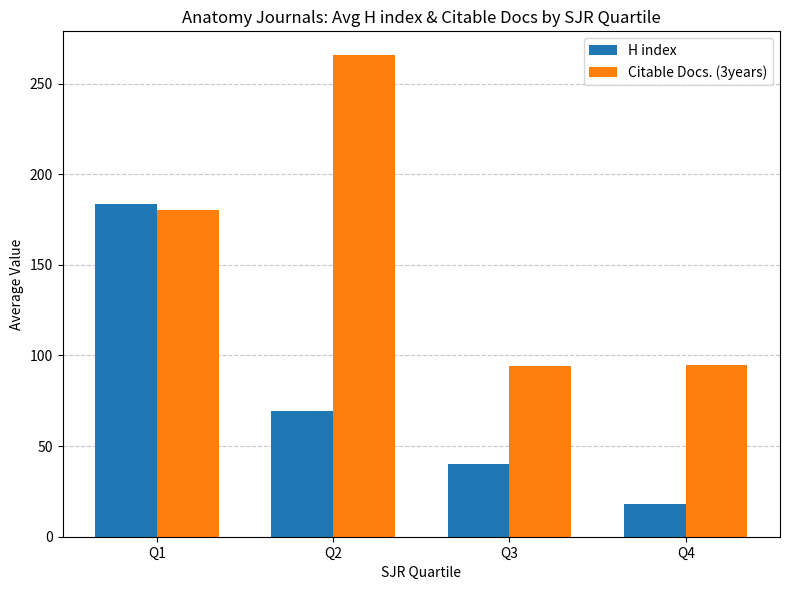

Which series changed the most between Q1 and Q2?

H index